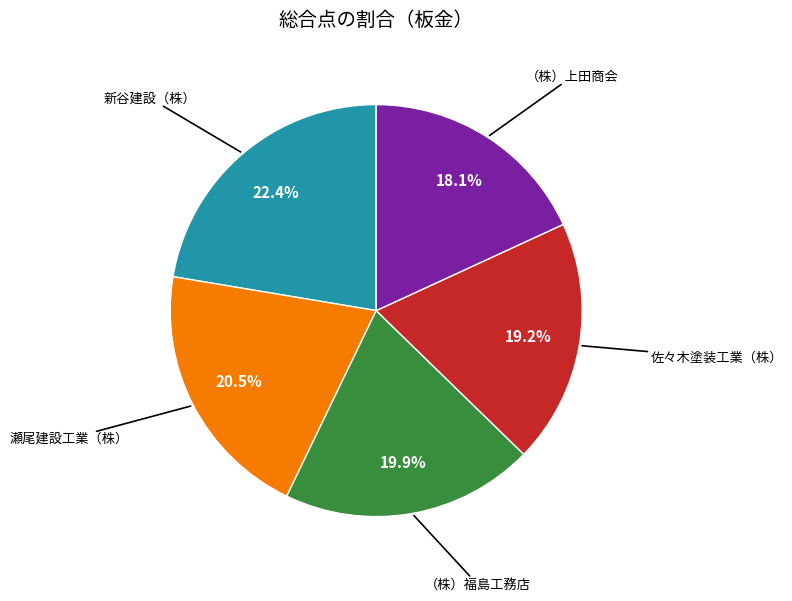

Count the number of slices in the pie.

5